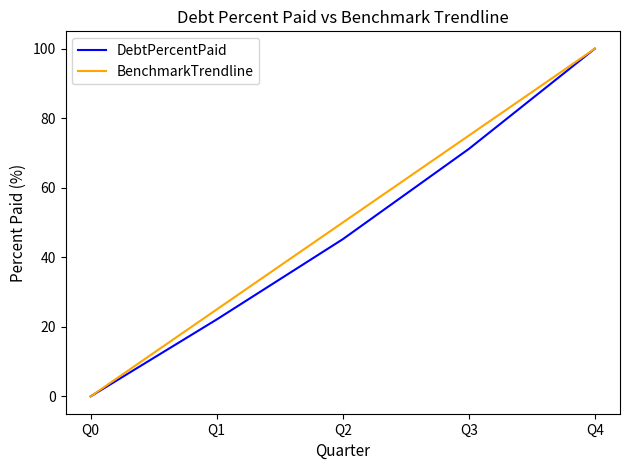

Is it true that BenchmarkTrendline equals 41.1 at Q3?

False